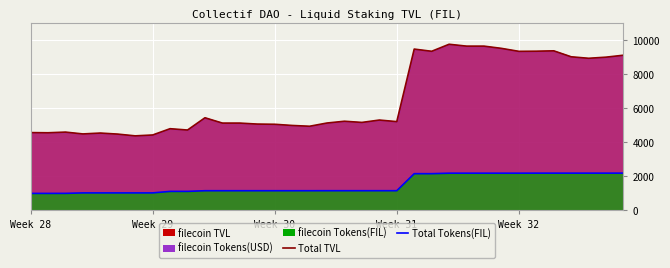

What is the total value across all series at 19?

6331.7